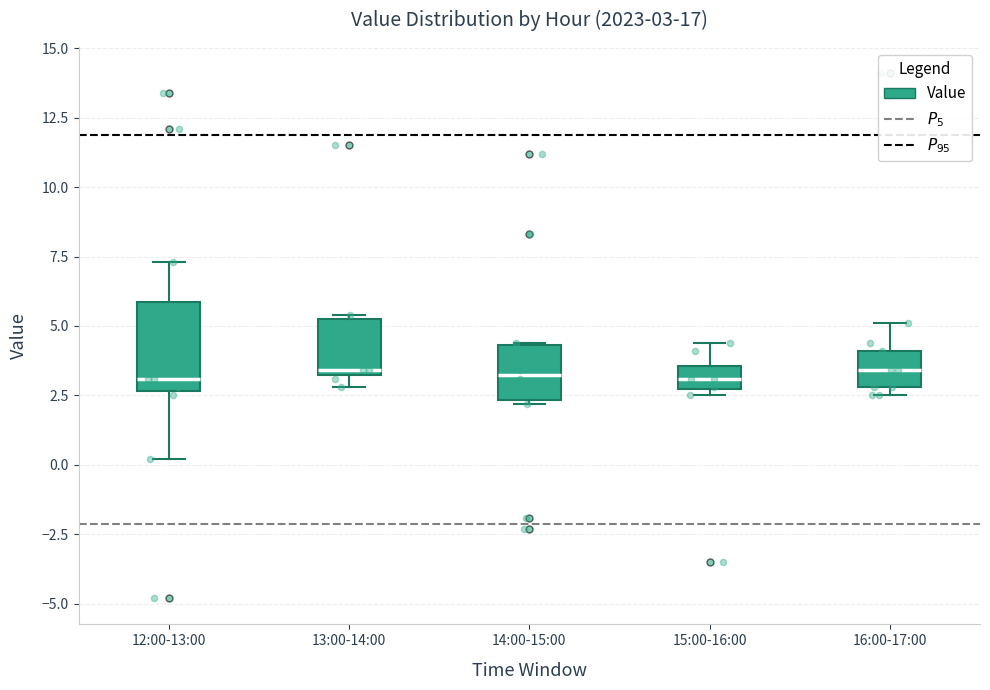

Comparing the boxes themselves (not the whiskers), which one is the tallest?

12:00-13:00